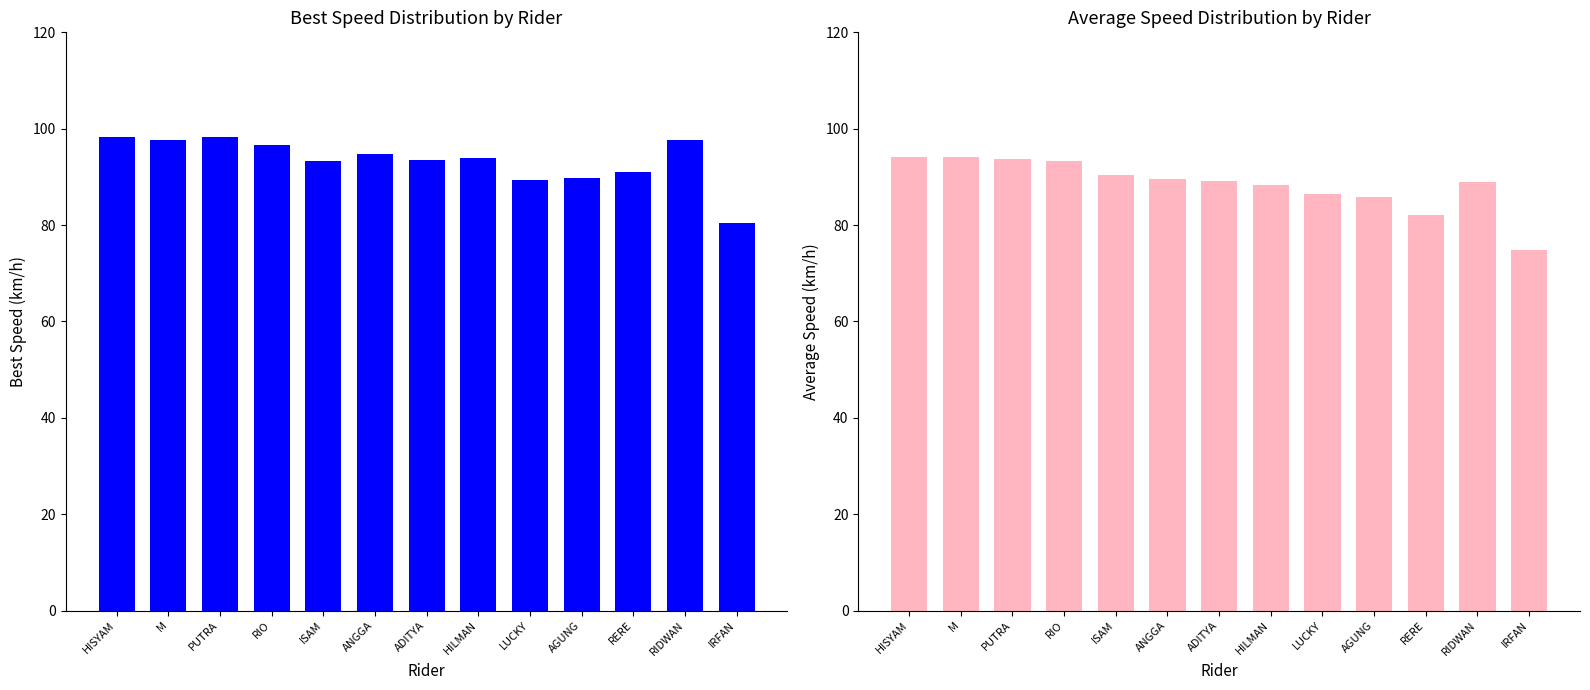

What is the total value across all series at RIDWAN?

186.5